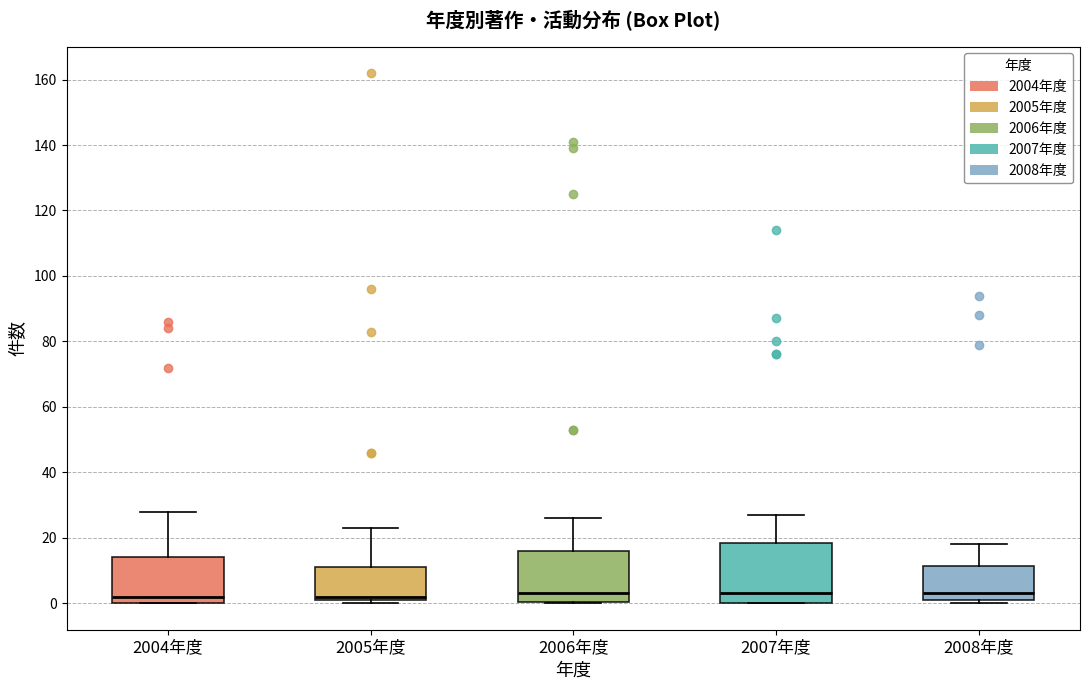

Reading left to right, read every box against the y-axis: the position of its median line, the range the box covers, and the ends of its whiskers. The values are not printed on the chart, so give them approximately, as read against the axis.

2004年度: median 2, box 0 to 14, whiskers 0 to 28
2005年度: median 2 (just above the box's lower edge), box 2 to 12, whiskers 0 to 24
2006年度: median 4, box 0 to 16, whiskers 0 to 26
2007年度: median 4, box 0 to 18, whiskers 0 to 28
2008年度: median 4, box 2 to 12, whiskers 0 to 18